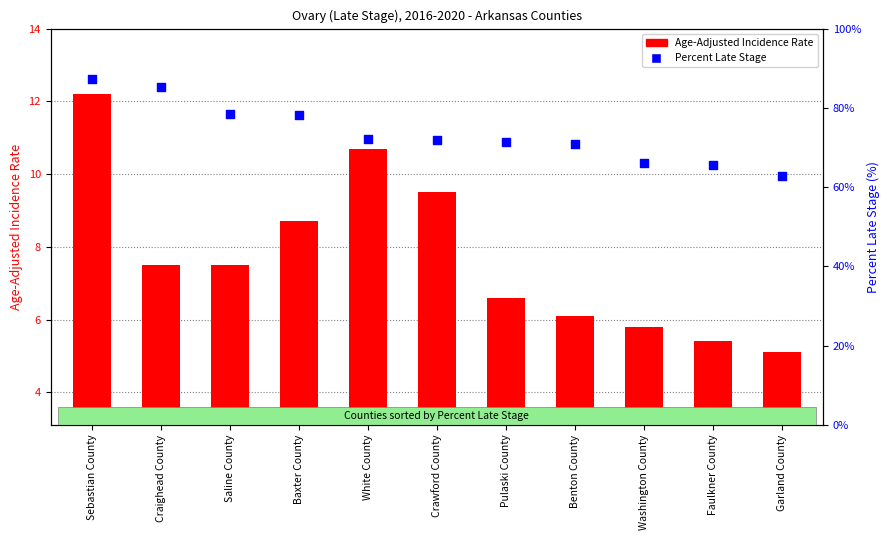

Which series contains the highest Y value?

Percent Late Stage